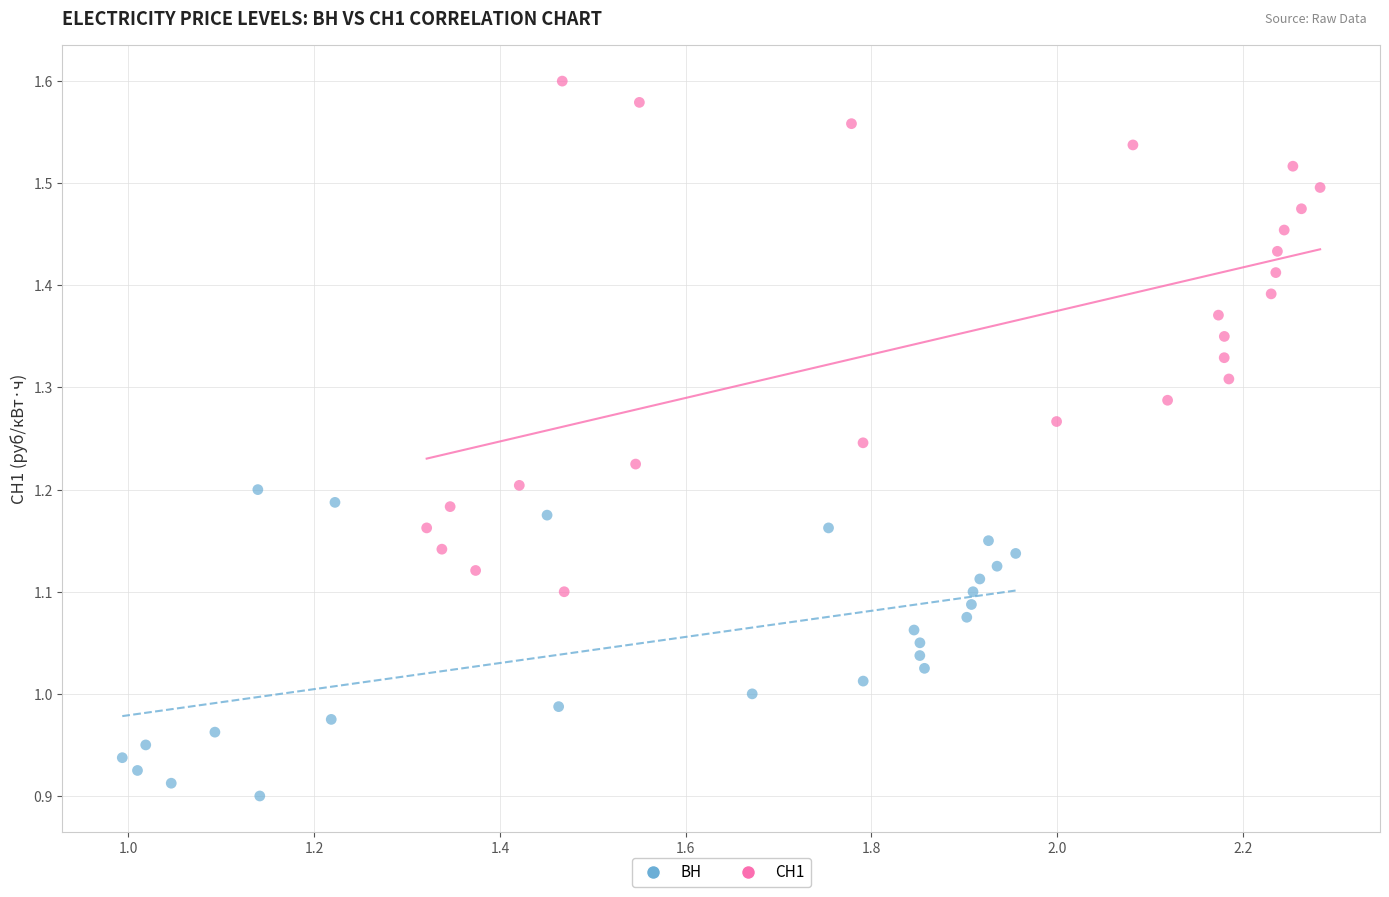

Which series has the largest Y range (max minus min)?

СН1